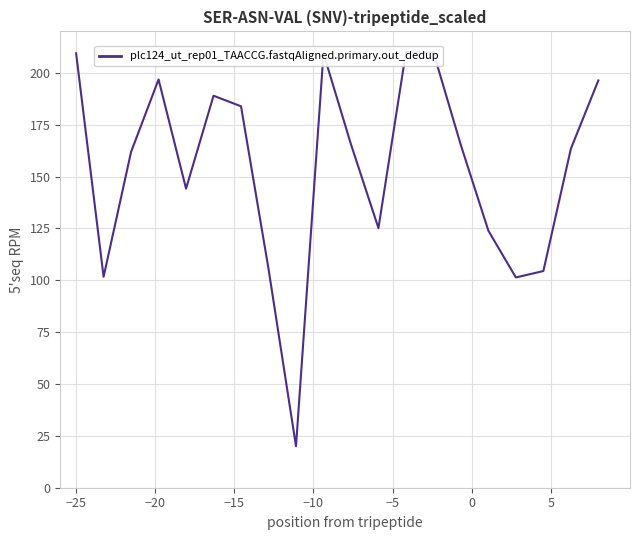

Is it true that the value at −10 is 134.9?

False